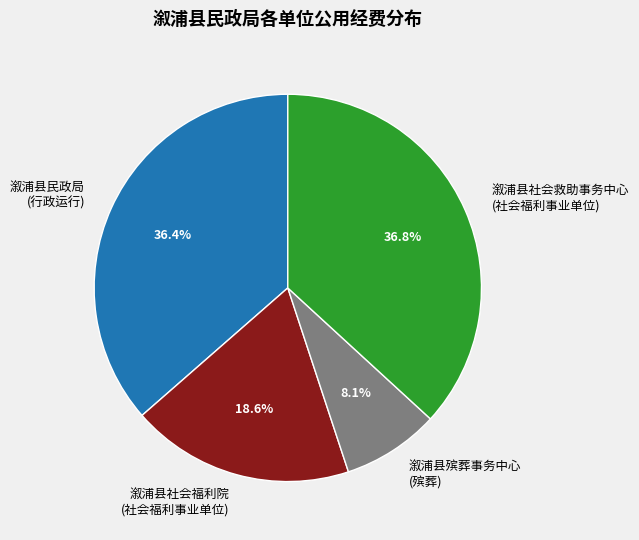

Approximately how many times larger is the value at 溆浦县社会福利院 (社会福利事业单位) compared to 溆浦县殡葬事务中心 (殡葬)?

2.3